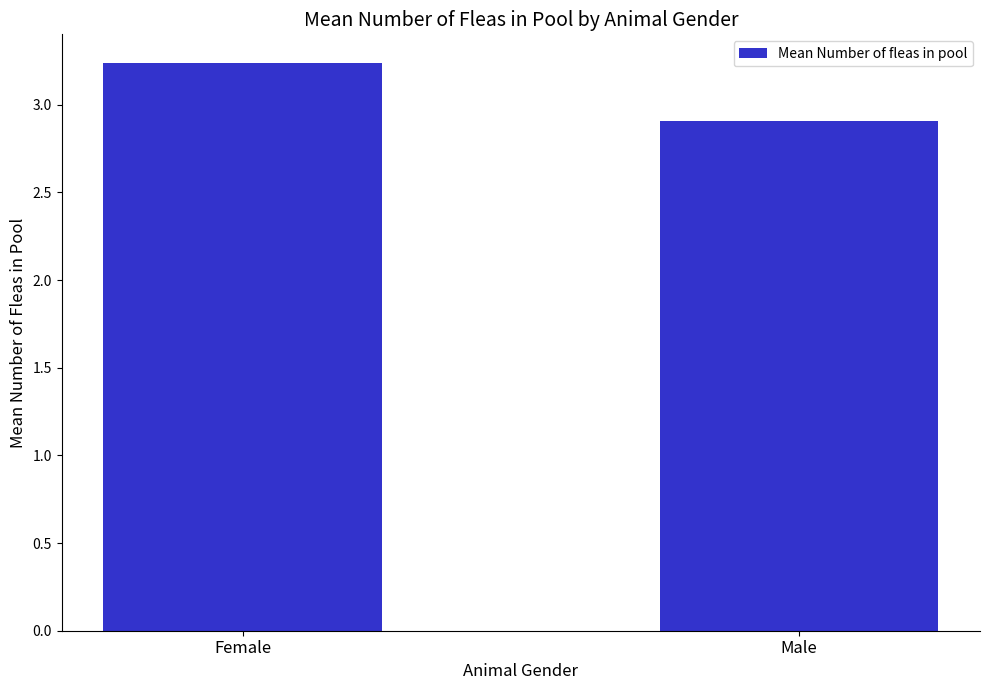

The value at Female is 0.8. True or false?

False